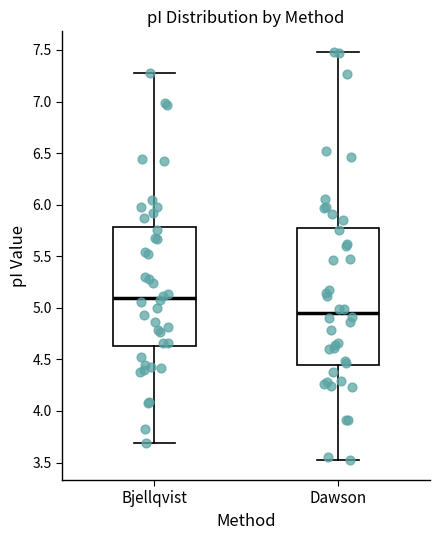

Reading left to right, read every box against the y-axis: the position of its median line, the range the box covers, and the ends of its whiskers. The values are not printed on the chart, so give them approximately, as read against the axis.

Bjellqvist: median 5.10, box 4.65 to 5.80, whiskers 3.70 to 7.30
Dawson: median 4.95, box 4.45 to 5.80, whiskers 3.55 to 7.50